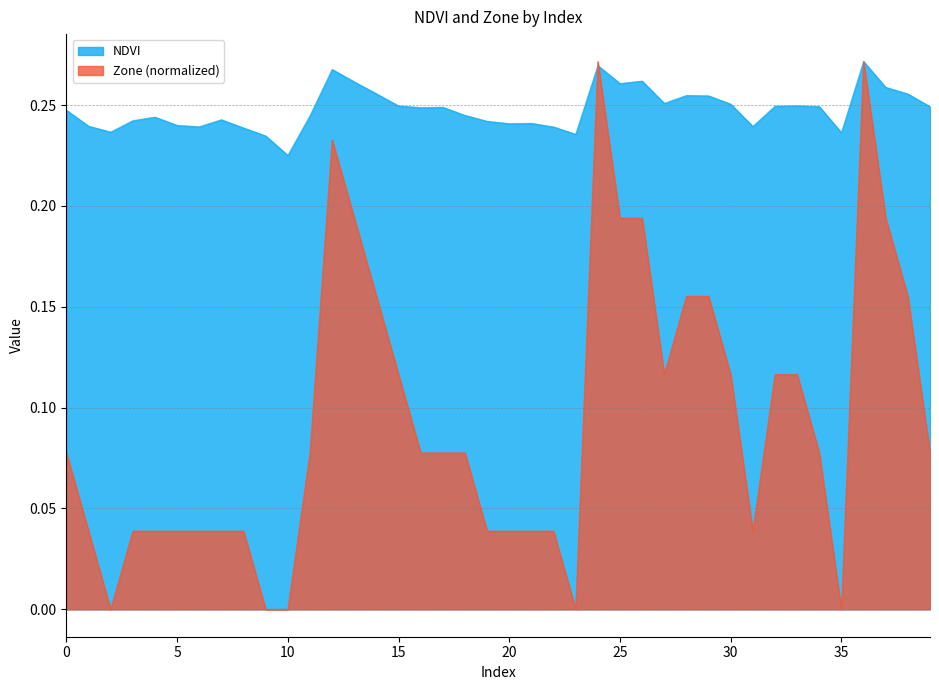

Reading left to right, what are all the values shown in this chart?

NDVI: 0.2	0.2	0.2	0.2	0.2	0.2	0.2	0.2	0.2	0.2	0.2	0.2	0.3	0.3	0.3	0.2	0.2	0.2	0.2	0.2	0.2	0.2	0.2	0.2	0.3	0.3	0.3	0.3	0.3	0.3	0.3	0.2	0.2	0.2	0.2	0.2	0.3	0.3	0.3	0.2
Zone: 0.1	0.0	0.0	0.0	0.0	0.0	0.0	0.0	0.0	0.0	0.0	0.1	0.2	0.2	0.2	0.1	0.1	0.1	0.1	0.0	0.0	0.0	0.0	0.0	0.3	0.2	0.2	0.1	0.2	0.2	0.1	0.0	0.1	0.1	0.1	0.0	0.3	0.2	0.2	0.1